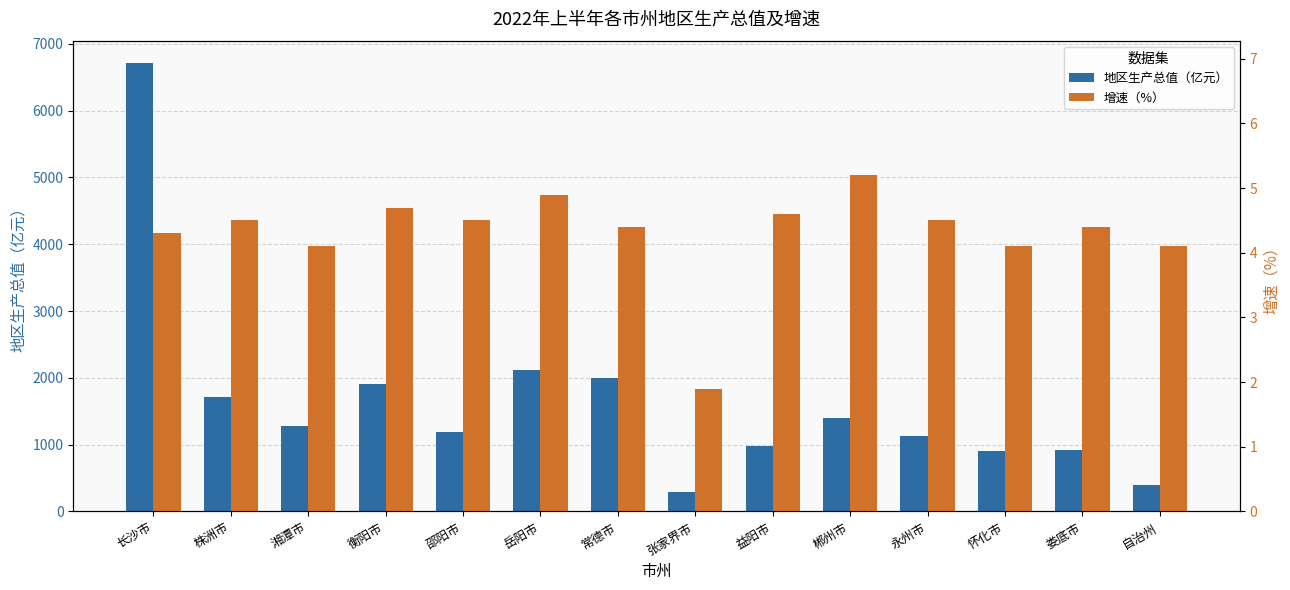

What position from the right is 自治州?

1